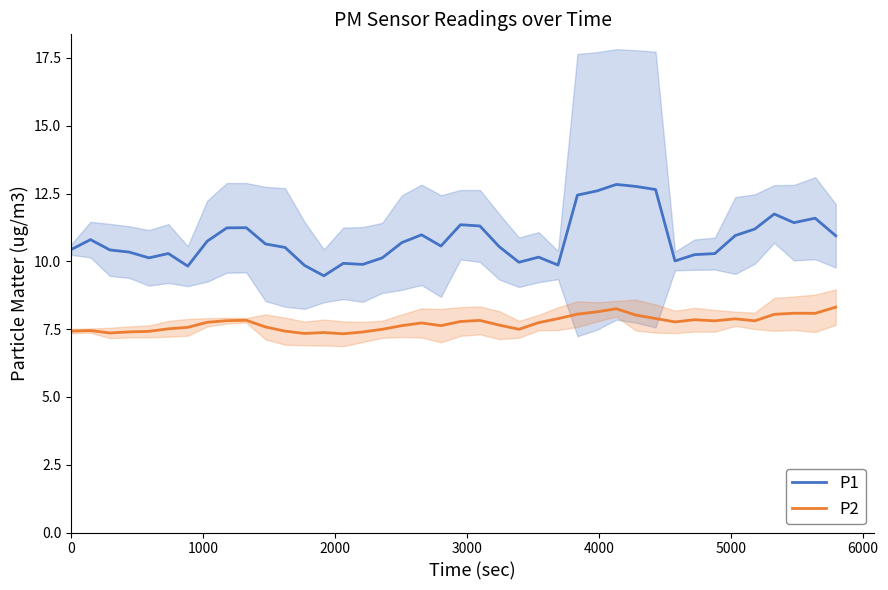

What is the lowest value of the P1 series?

9.5